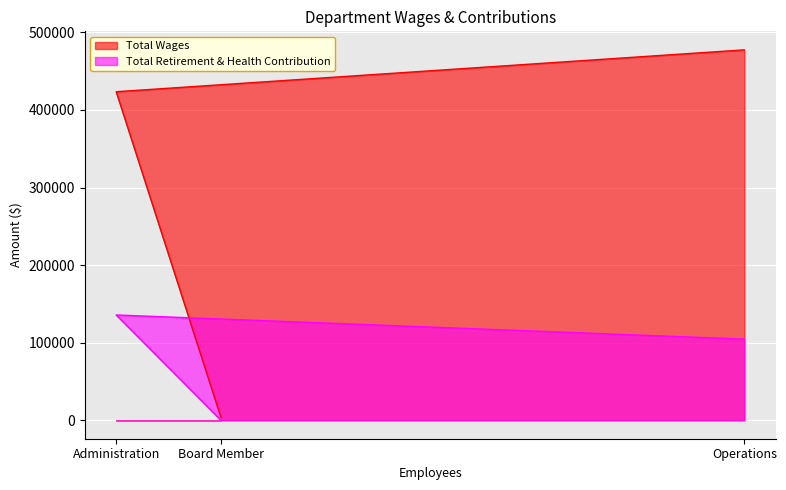

Which category has the highest value in the Total Retirement & Health Contribution series?

Administration